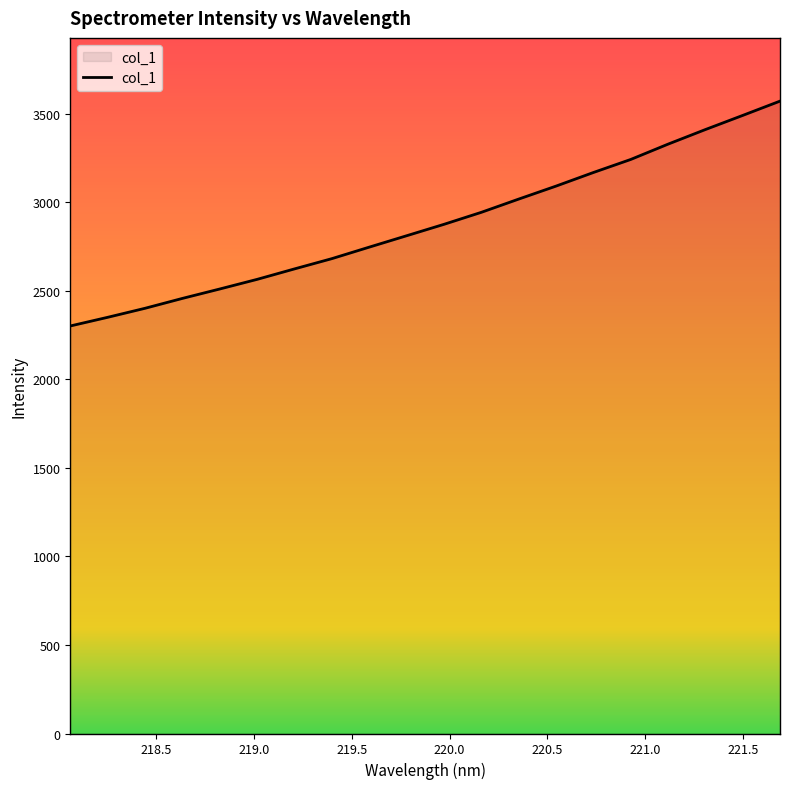

Reading left to right, extract all data points from this chart.

2302.3	2351.2	2402.2	2458.0	2511.2	2565.6	2624.7	2682.7	2747.6	2812.0	2876.5	2944.3	3019.0	3092.4	3169.2	3242.9	3329.4	3411.8	3491.7	3572.5